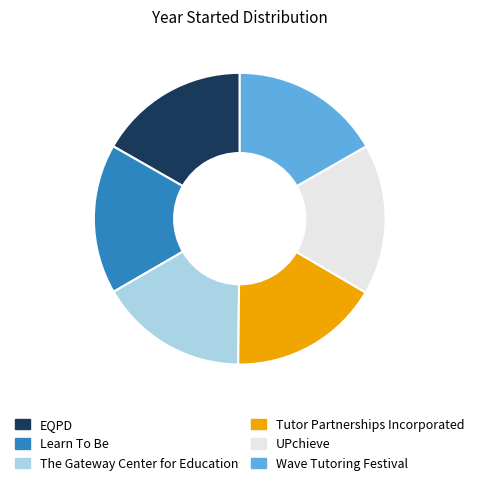

Does any single category account for the majority?

No